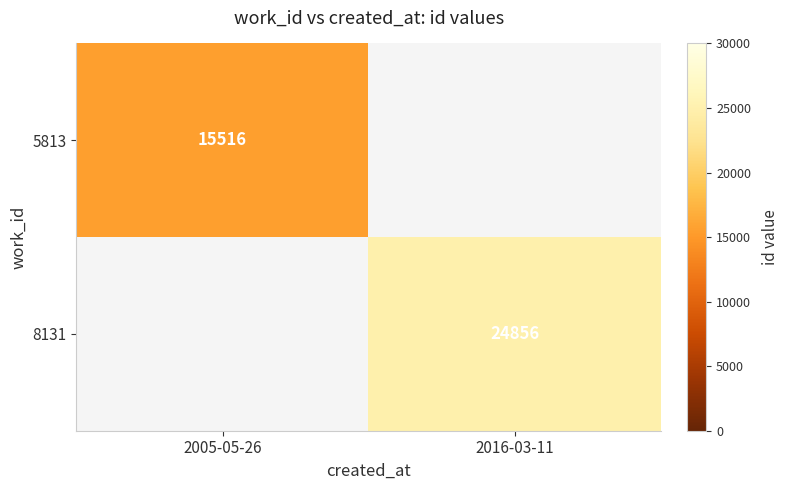

True or false: 8131 has a value of 42028 at 2016-03-11.

False